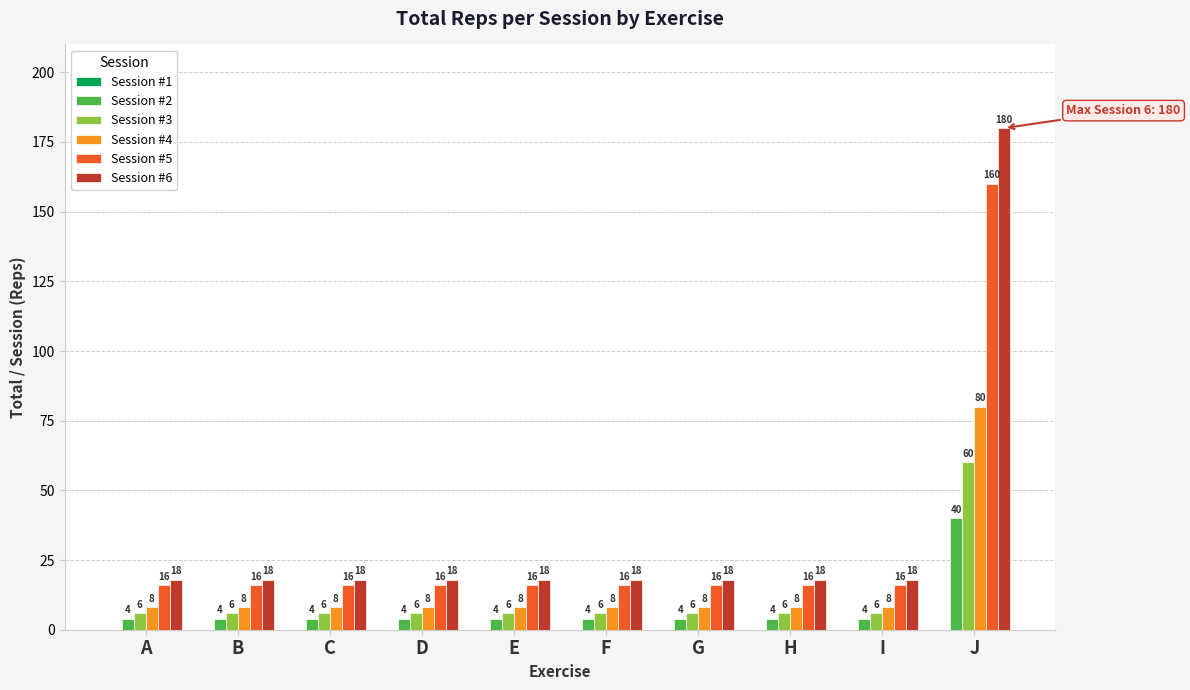

How many groups of bars are there?

10